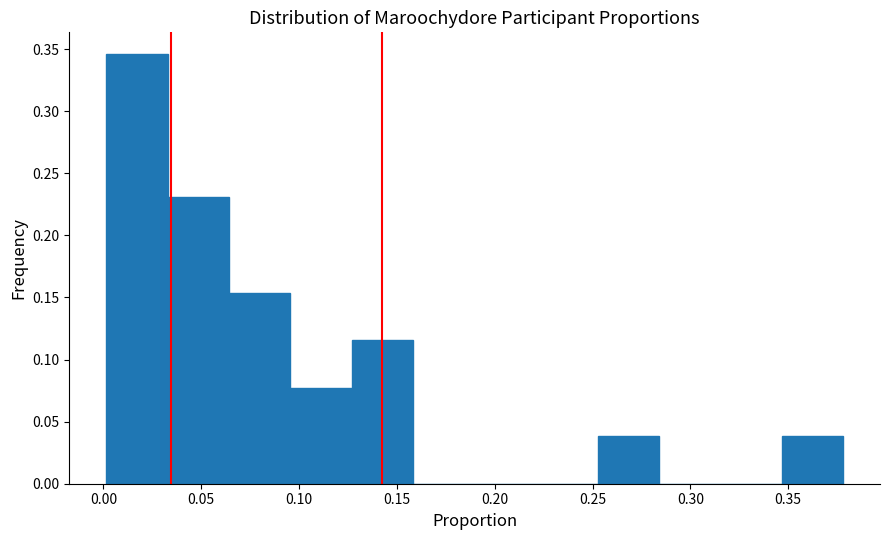

Over which range of the x-axis is the bar tallest?

0.000 to 0.035